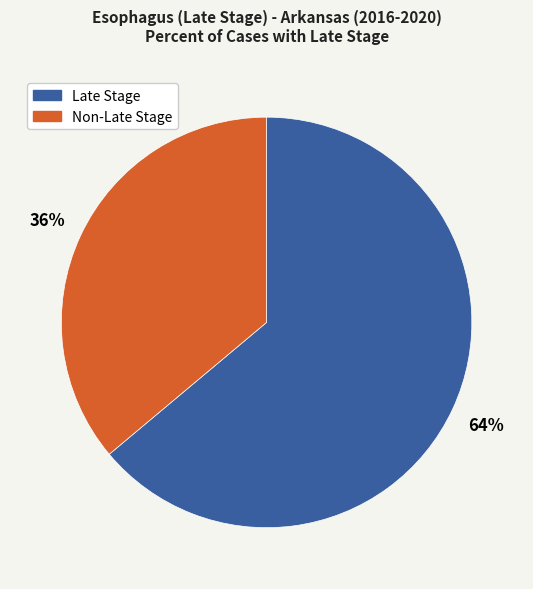

To the nearest percent, what is the difference between the largest and smallest slice percentages?

28%